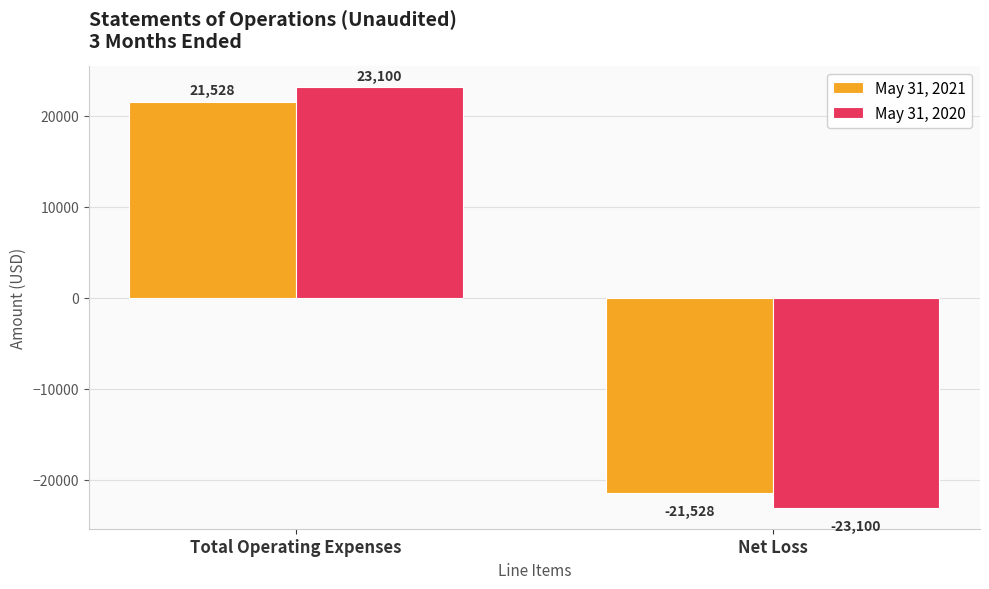

Which series has the largest range (max minus min)?

May 31, 2020